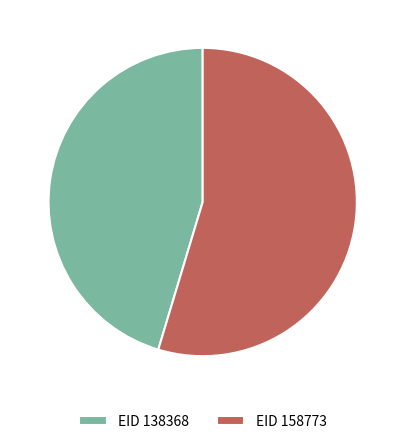

Does any single category account for the majority?

Yes